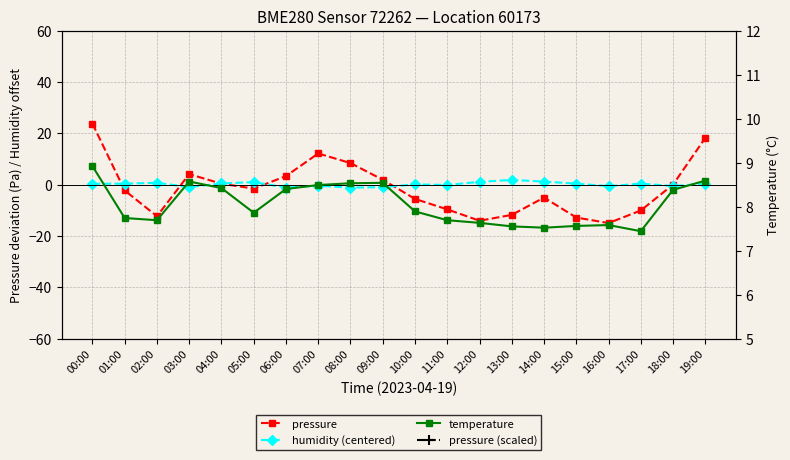

How many values in pressure are below zero?

11